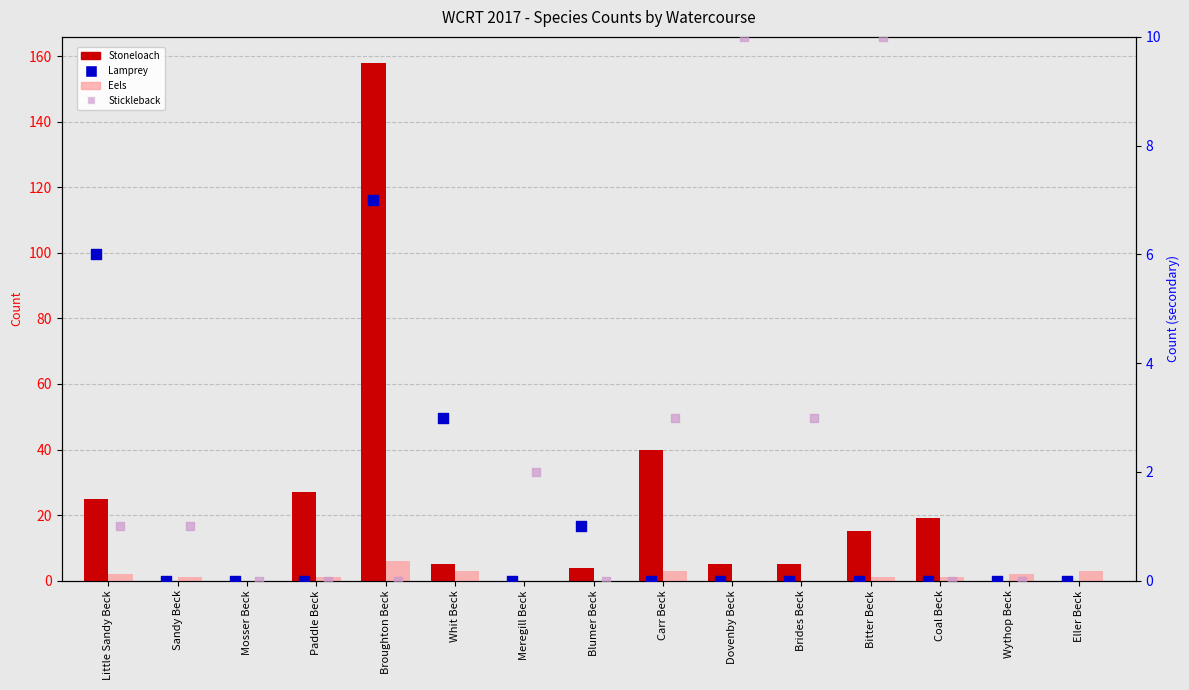

At which category is the sum across all series the highest?

Broughton Beck